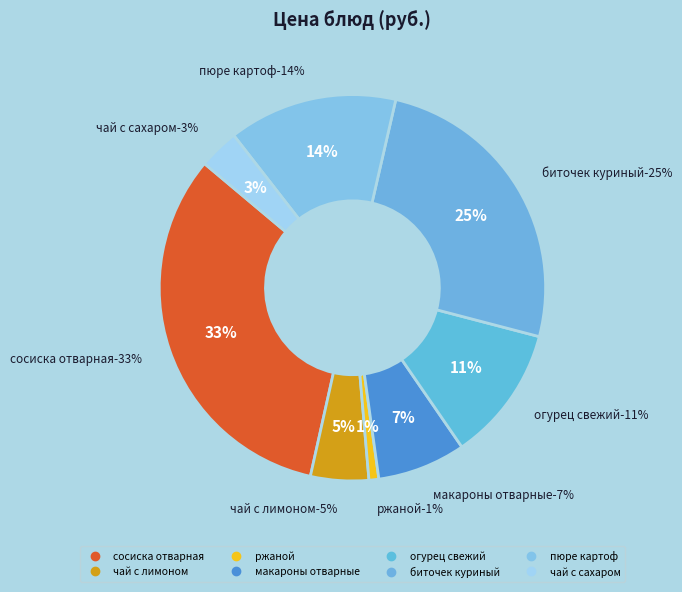

To the nearest percent, what is the difference between the пюре картоф and чай с лимоном slice percentages?

9%